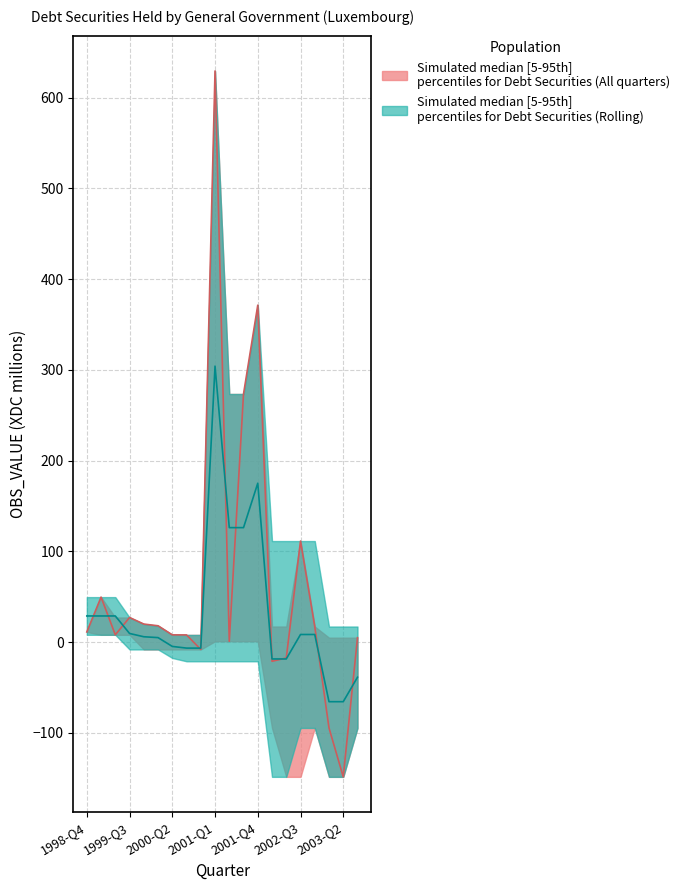

Reading left to right, list all the values displayed in this chart.

OBS_VALUE: 11.2	49.6	8.1	27.2	19.9	18.0	8.0	8.0	-8.0	629.5	1.0	273.5	371.4	-21.1	-17.4	111.4	17.2	-94.5	-148.4	4.9
OBS_VALUE_upper: 11.2	49.6	27.2	27.2	19.9	18.0	8.0	8.0	8.0	629.5	273.5	273.5	371.4	17.2	17.2	111.4	17.2	4.9	4.9	4.9
OBS_VALUE_lower: 11.2	8.1	8.1	8.1	-8.0	-8.0	-8.0	-8.0	-8.0	1.0	1.0	1.0	1.0	-94.5	-148.4	-148.4	-94.5	-148.4	-148.4	-94.5